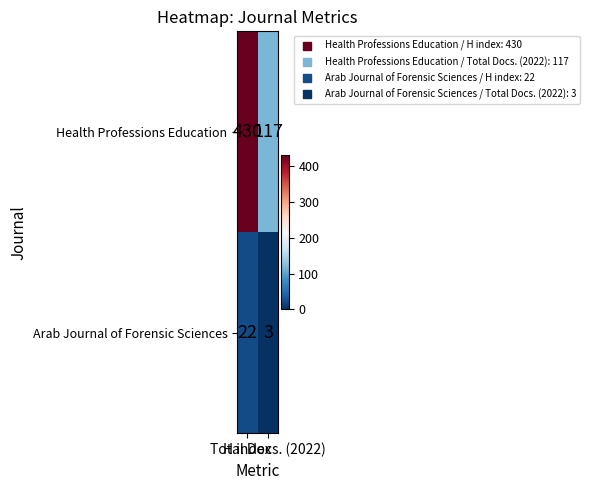

List the series in order of their overall mean, highest first.

Health Professions Education, Arab Journal of Forensic Sciences